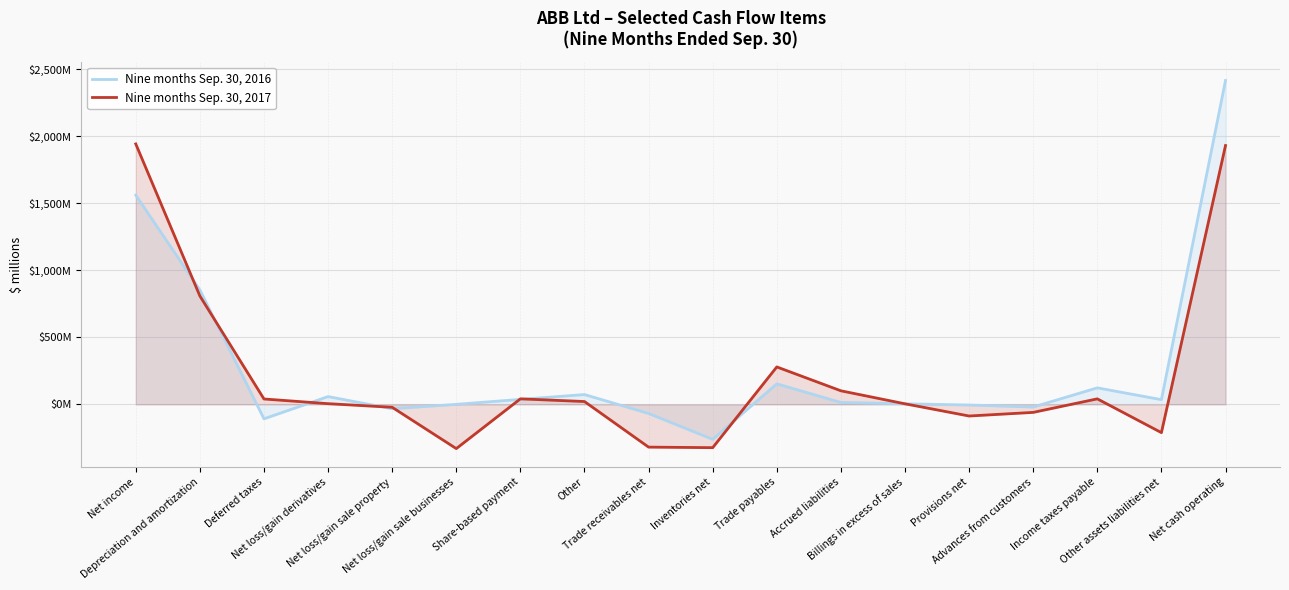

List the series in order of their peak value, highest first.

Nine months Sep. 30, 2016, Nine months Sep. 30, 2017